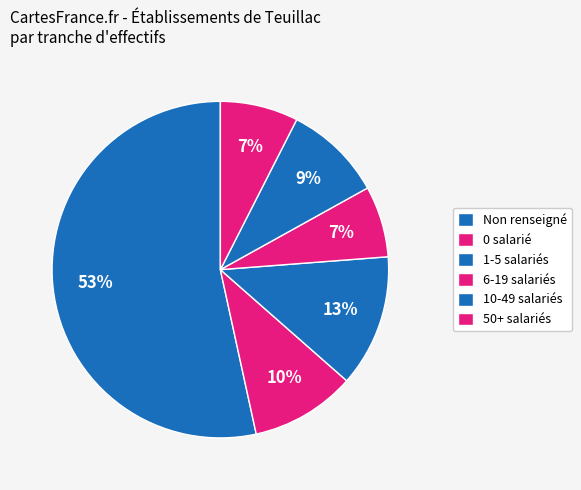

How many slices are in this pie chart?

6